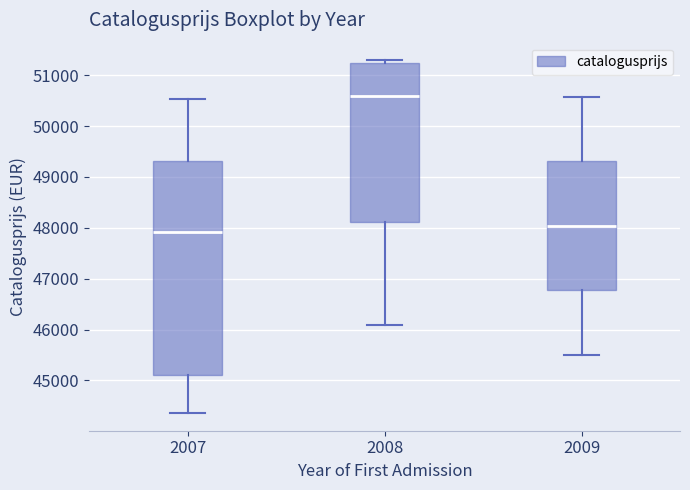

Where does the lower whisker of the box at x = 2008 end on the y-axis? The values are not printed on the chart, so give them approximately, as read against the axis.

46100